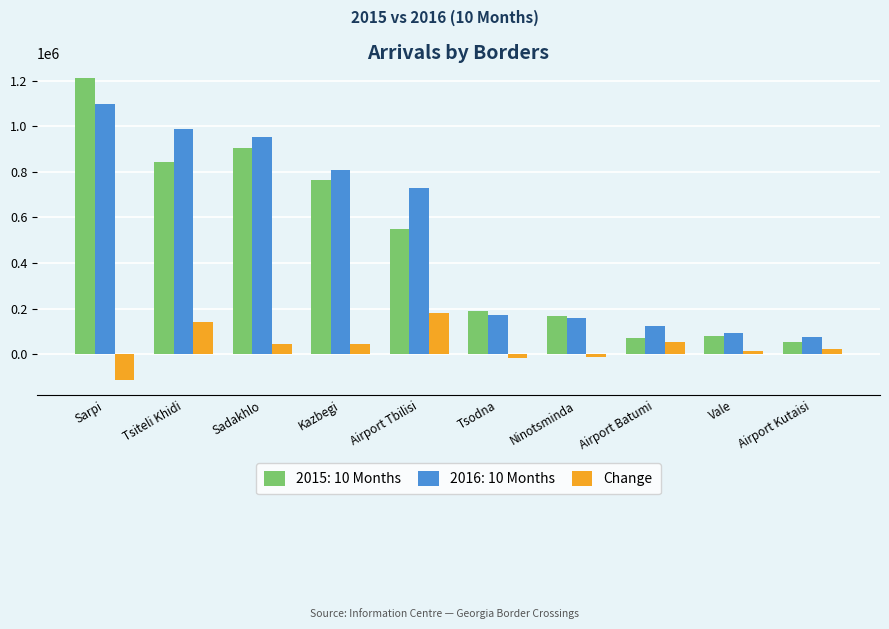

Rank the series at Tsiteli Khidi from lowest to highest value.

Change, 2015: 10 Months, 2016: 10 Months